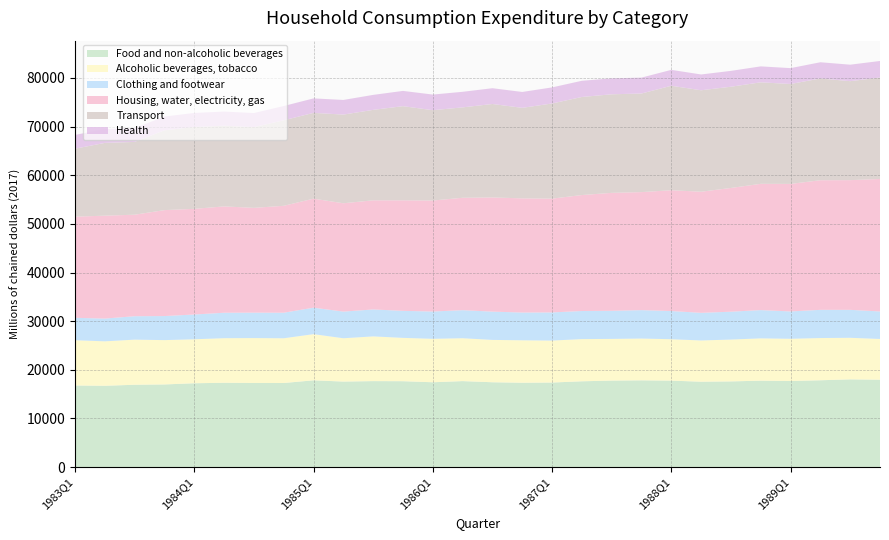

What is the maximum value for Food and non-alcoholic beverages?

18033